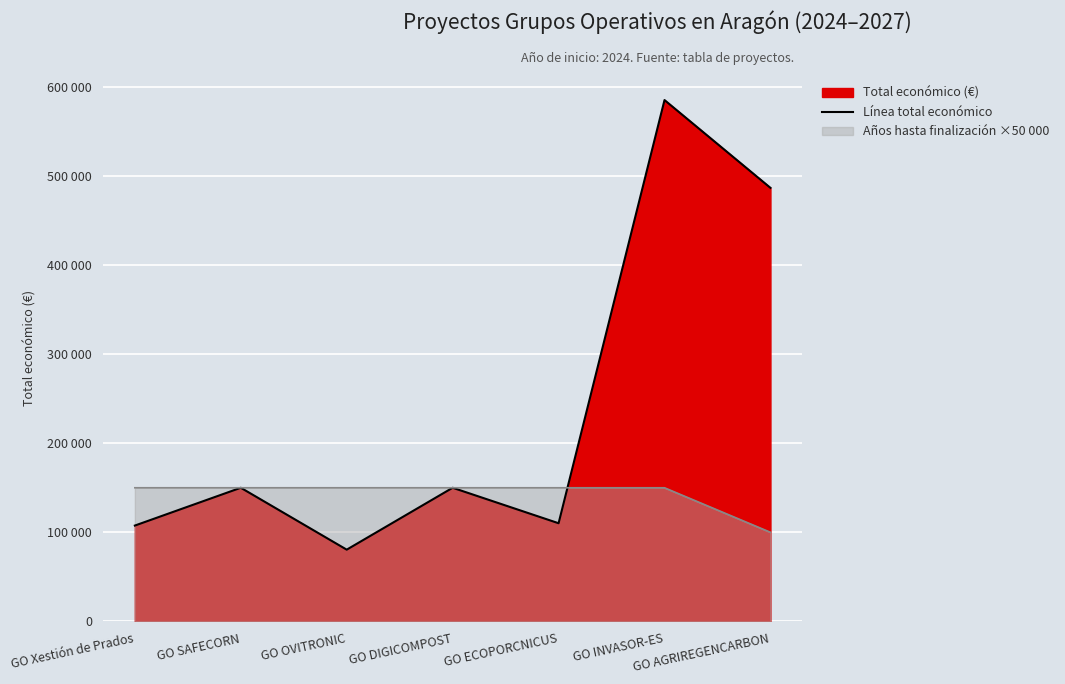

What is the value of the 2nd point from the left?

150000